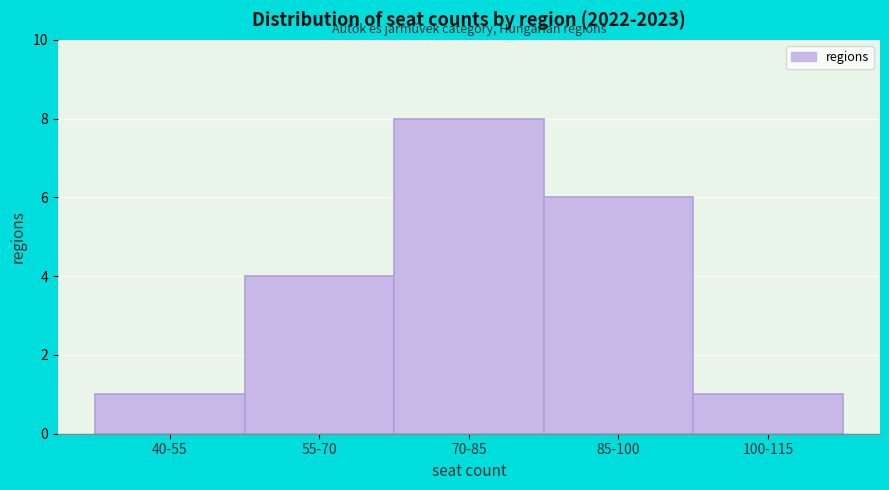

Reading left to right, list all the values displayed in this chart.

1	4	8	6	1